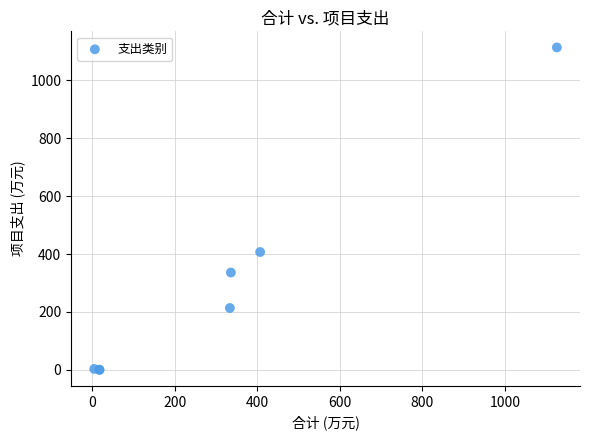

What Y value in the scatter plot is closest to 556?

407.0